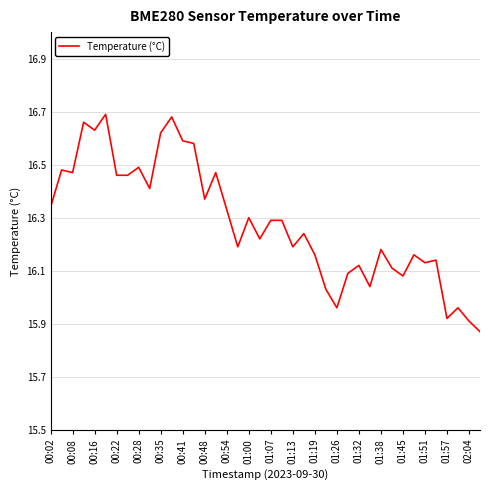

What is the difference between the maximum and minimum values?

0.8